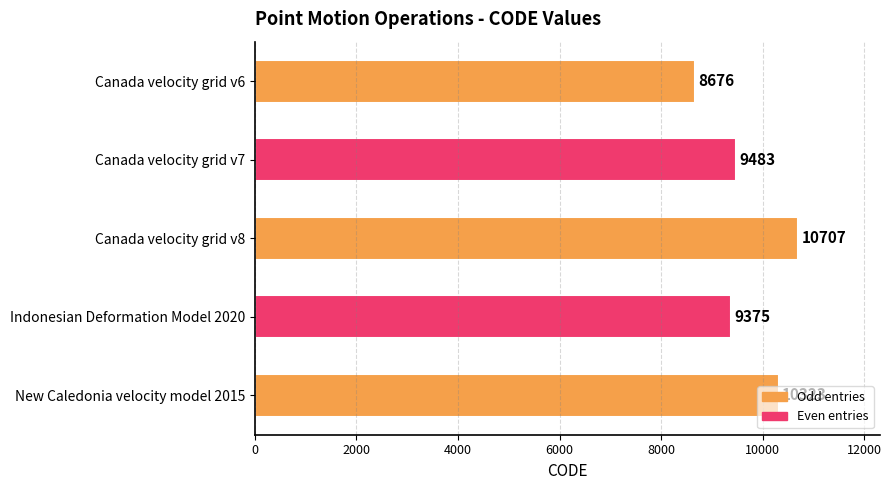

Rank the categories by value from highest to lowest.

Canada velocity grid v8, New Caledonia velocity model 2015, Canada velocity grid v7, Indonesian Deformation Model 2020, Canada velocity grid v6